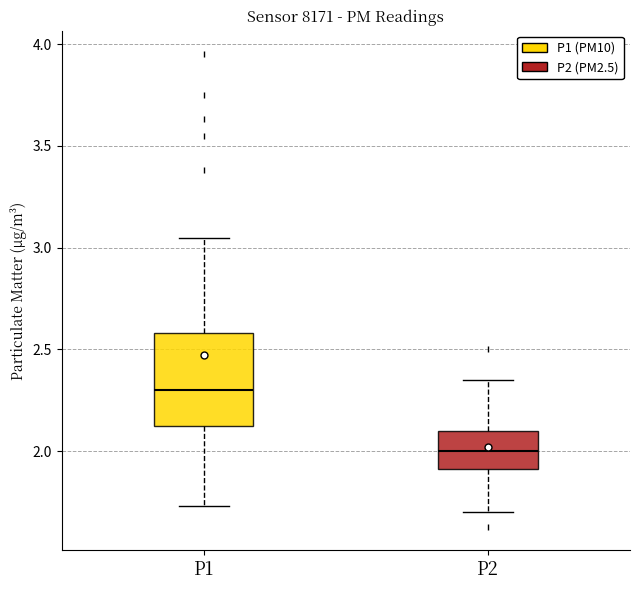

Comparing the boxes themselves (not the whiskers), which one is the tallest?

P1